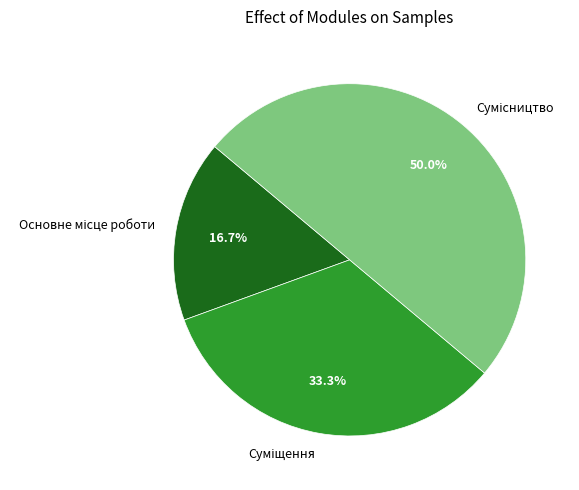

Is it true that Основне місце роботи is 17% of the pie?

True